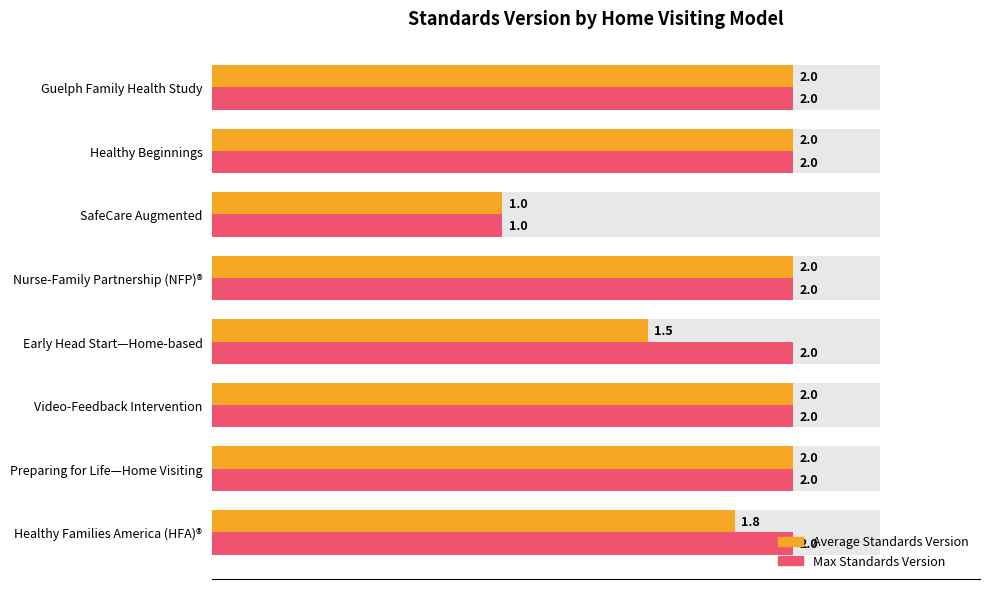

Rank the series by their maximum value, from lowest to highest.

Average Standards Version, Max Standards Version